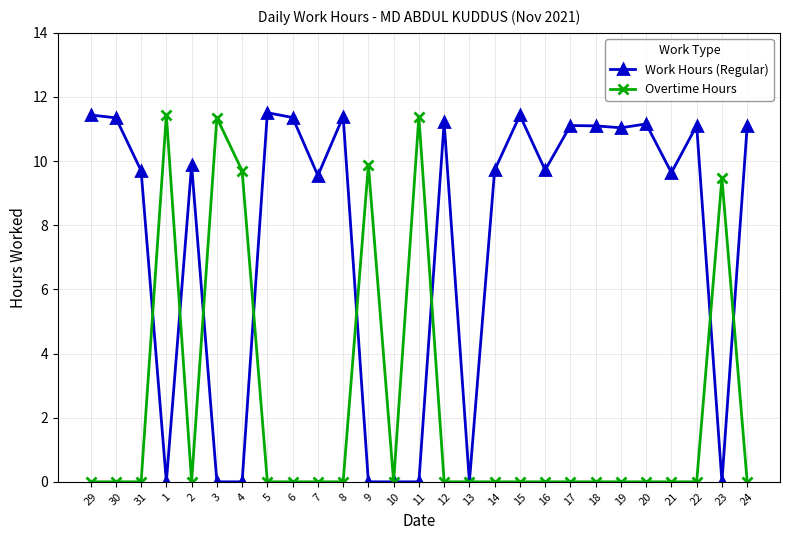

The Work Hours (Regular) series shows 6.8 at 18. True or false?

False